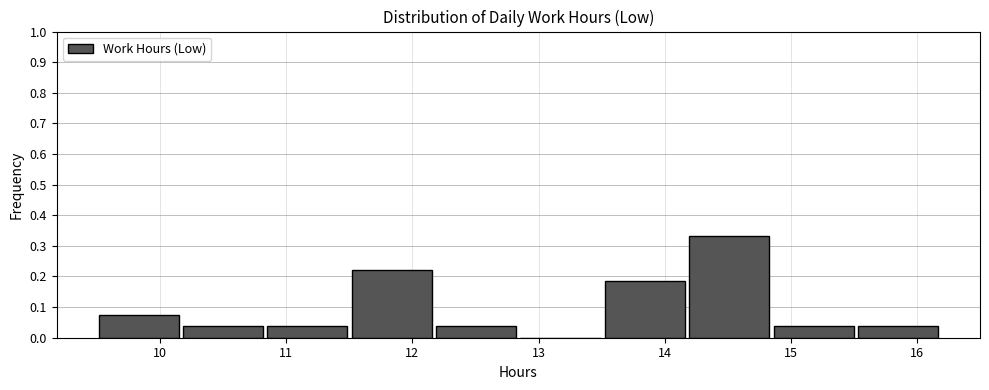

Reading left to right, list every bar in this chart as the range it spans on the x-axis followed by its height. Neither the bar edges nor the heights are printed on the chart, so give them approximately, as read against the axes.

9.5 to 10.2: 0.07
10.2 to 10.8: 0.04
10.8 to 11.5: 0.04
11.5 to 12.2: 0.22
12.2 to 12.8: 0.04
12.8 to 13.5: 0
13.5 to 14.2: 0.19
14.2 to 14.8: 0.33
14.8 to 15.5: 0.04
15.5 to 16.2: 0.04